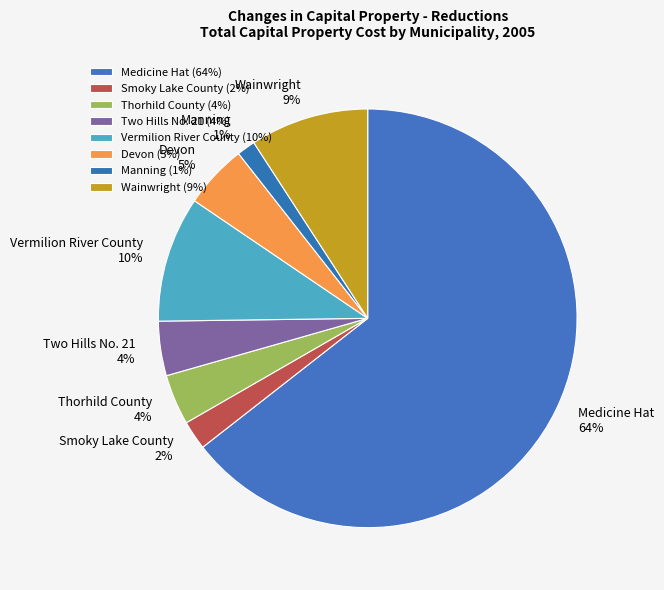

To the nearest percent, what percentage of the pie is Manning?

1%